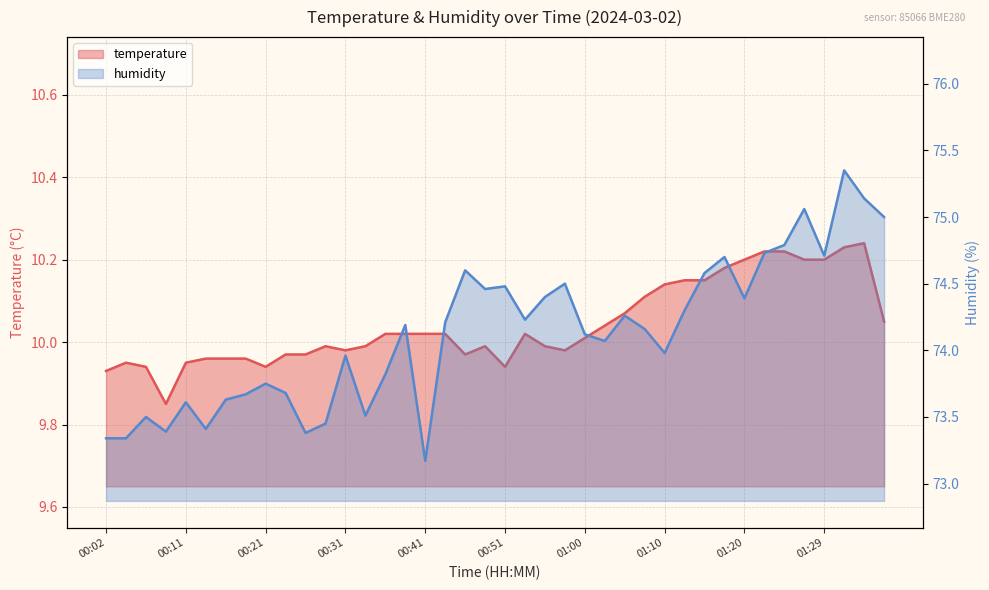

True or false: temperature and humidity cross at least once.

False